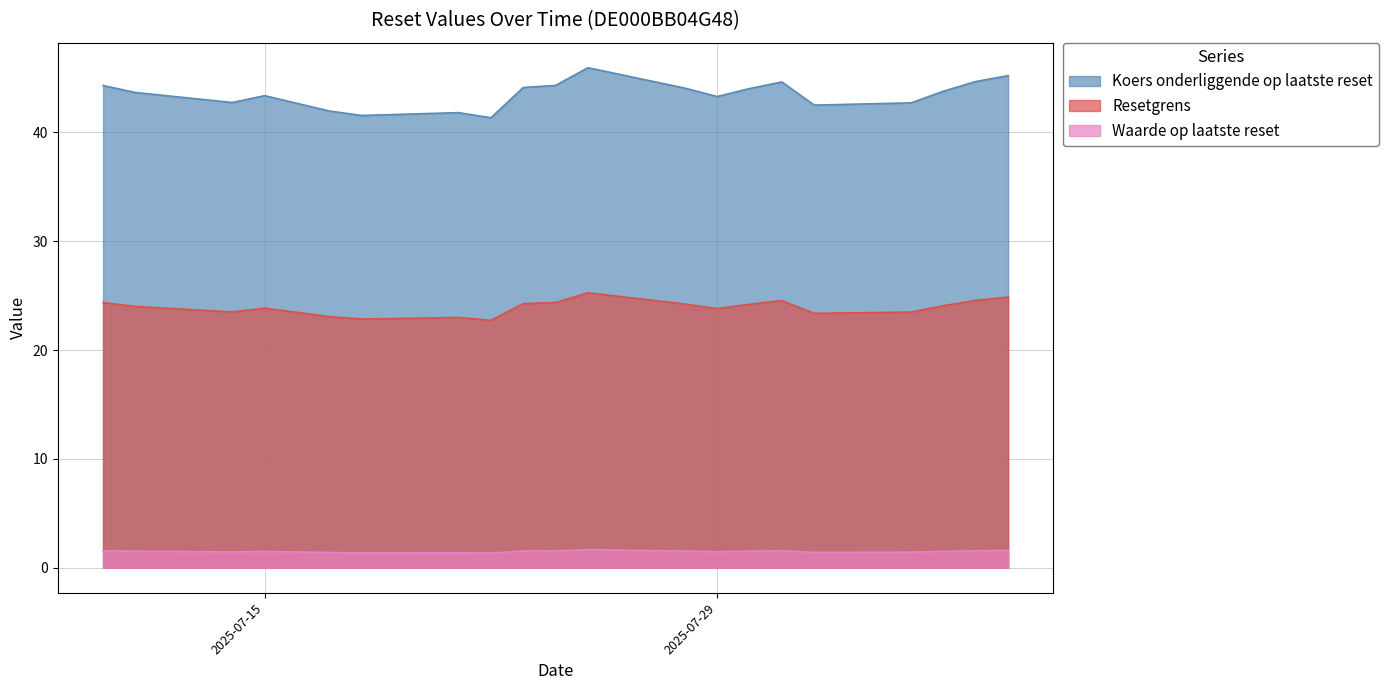

Which series has the largest total across all categories?

Koers onderliggende op laatste reset